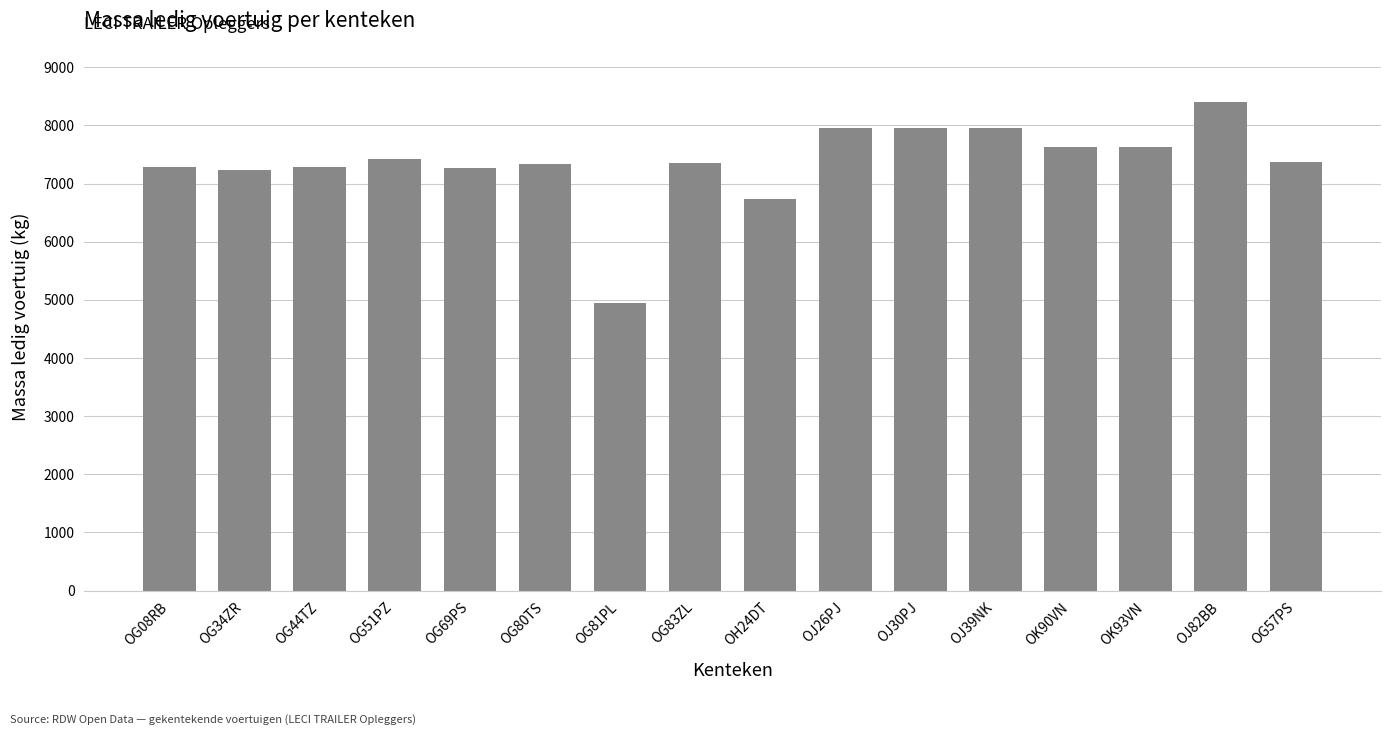

How many data points does each series have?

16